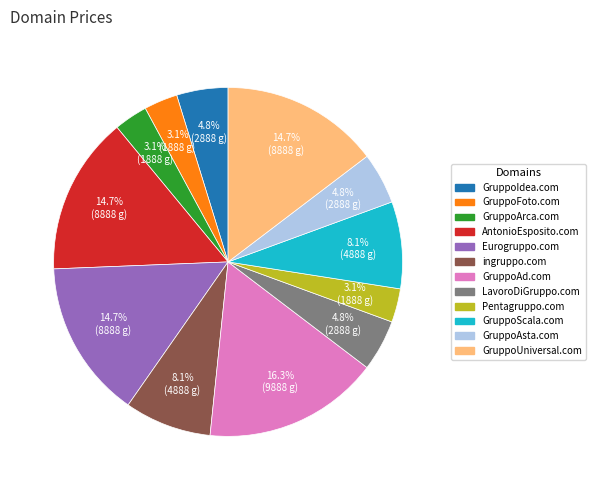

Is it true that AntonioEsposito.com is 15% of the pie?

True